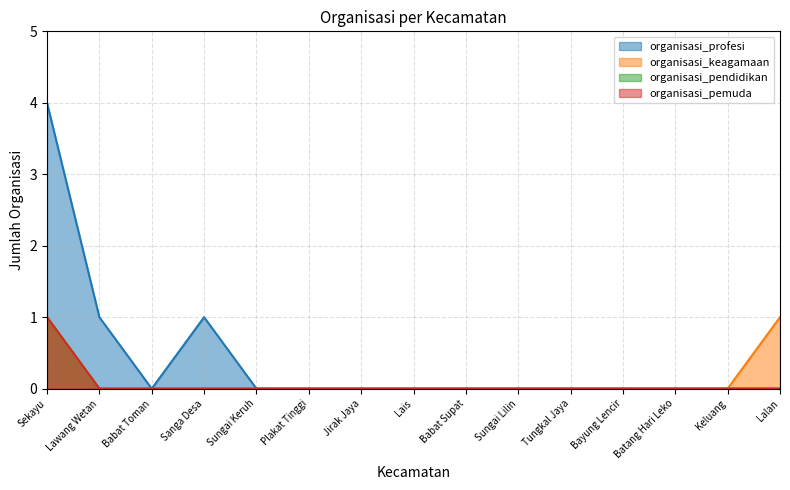

Which category has the lowest value in the organisasi_profesi series?

Babat Toman